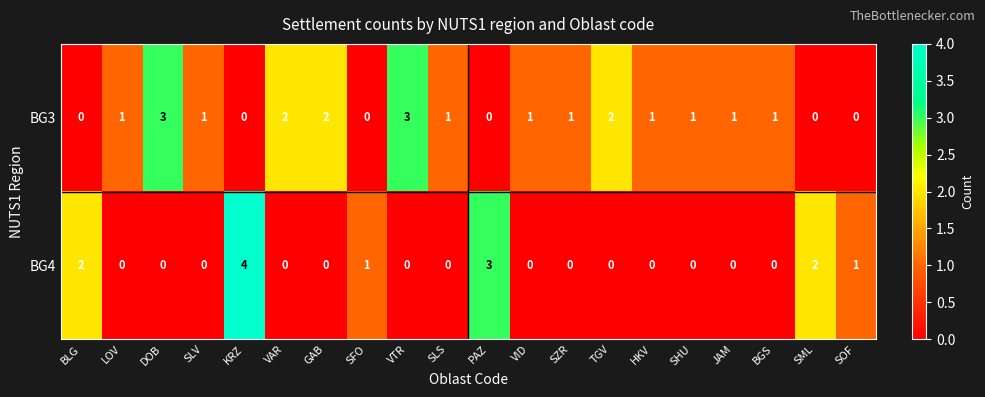

Rank the series at LOV from highest to lowest value.

BG3, BG4